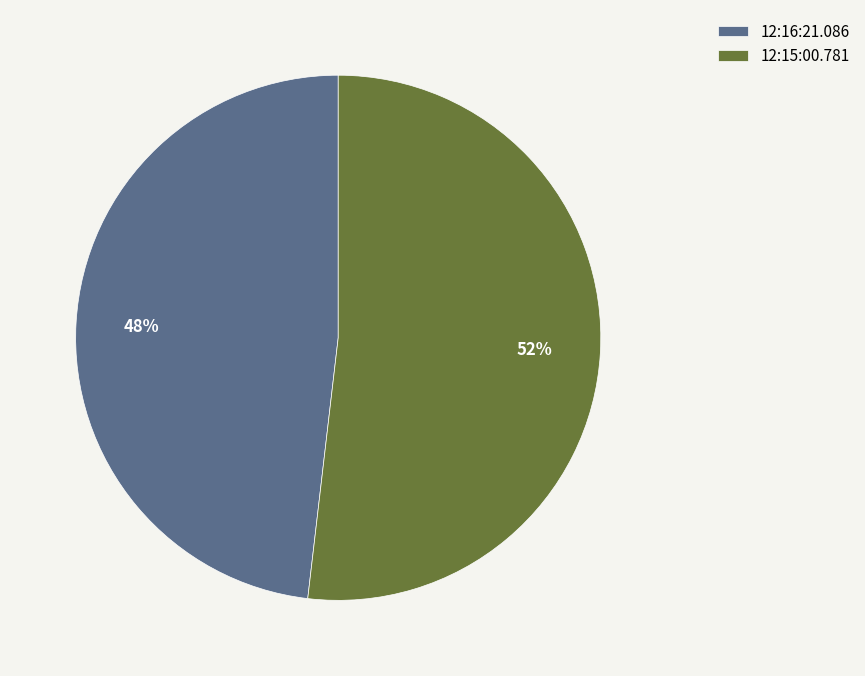

Rank the categories by value from lowest to highest.

12:16:21.086, 12:15:00.781